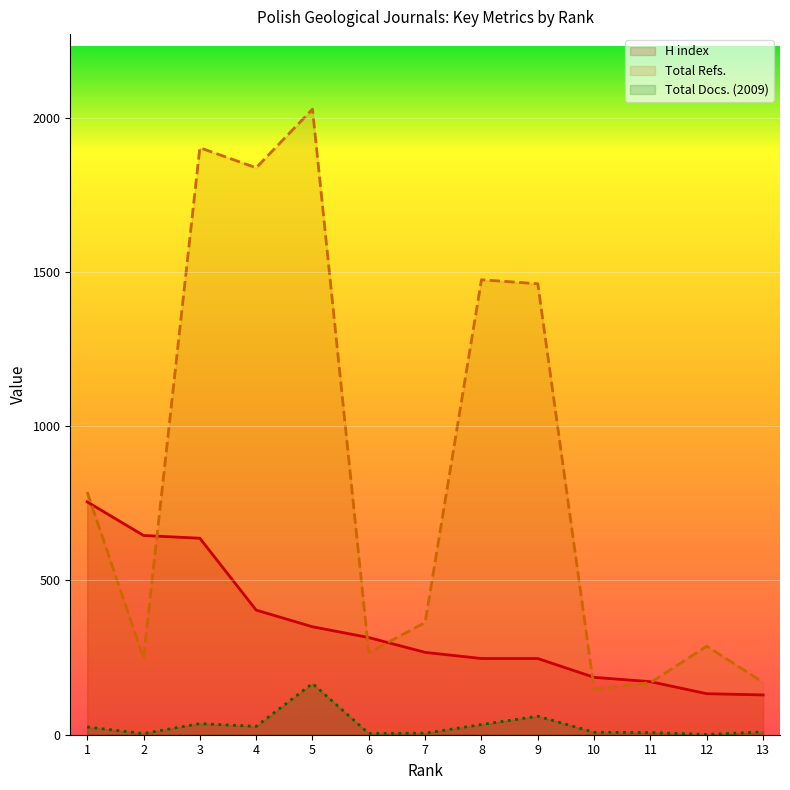

What is the total value across all series at 7?

636